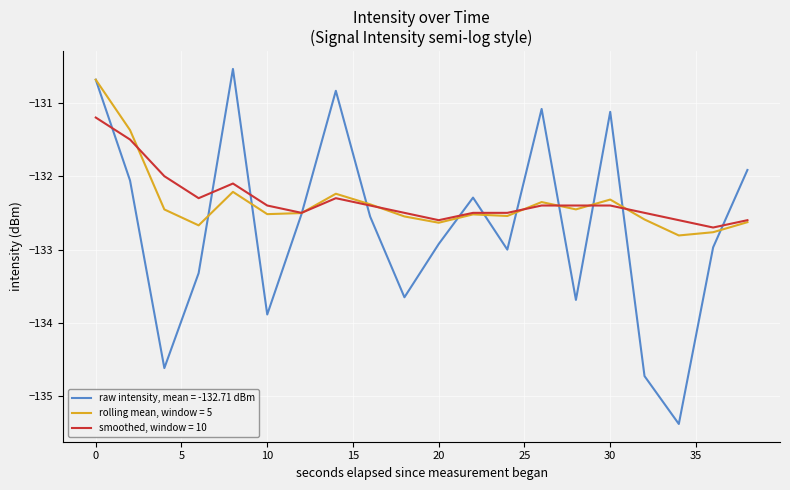

Which series has the widest spread of values?

raw intensity, mean = -132.71 dBm